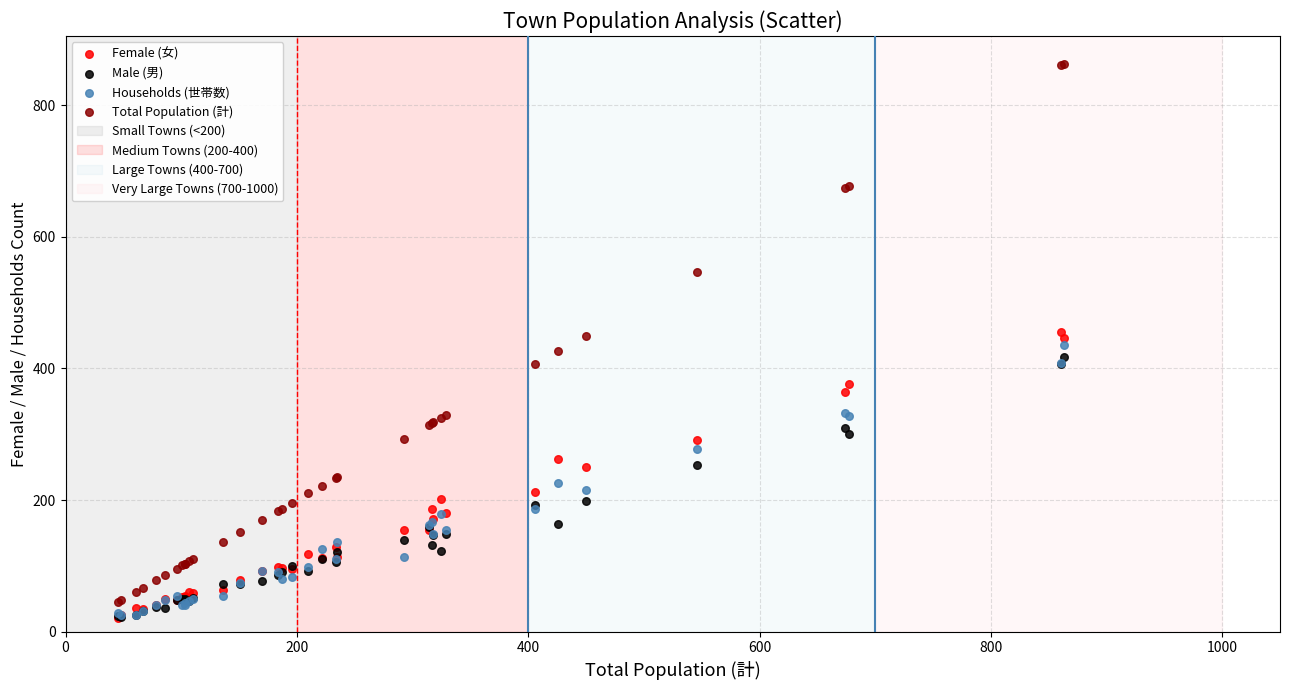

Which series contains the highest Y value?

Total Population (計)